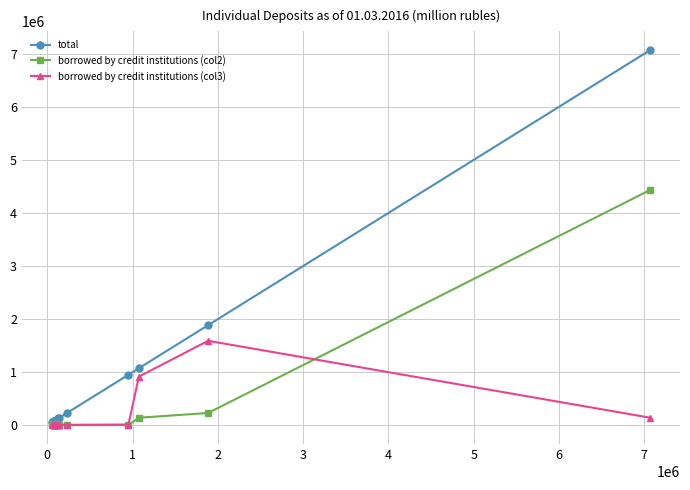

What are all the series names shown in the legend?

total, borrowed by credit institutions (col2), borrowed by credit institutions (col3)